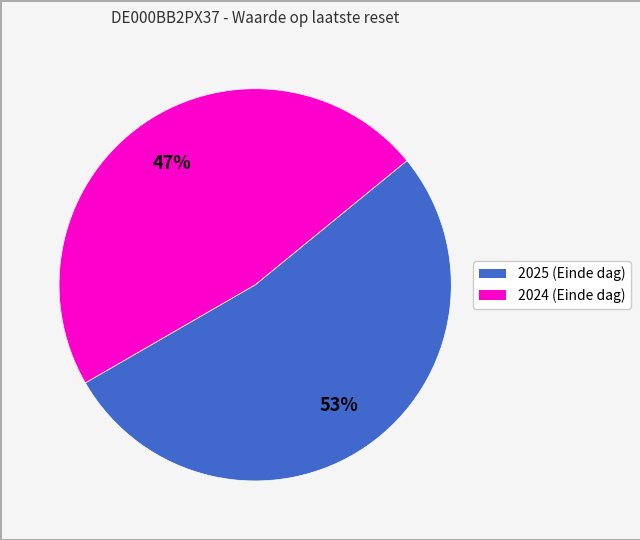

To the nearest percent, what is the average slice percentage?

50%